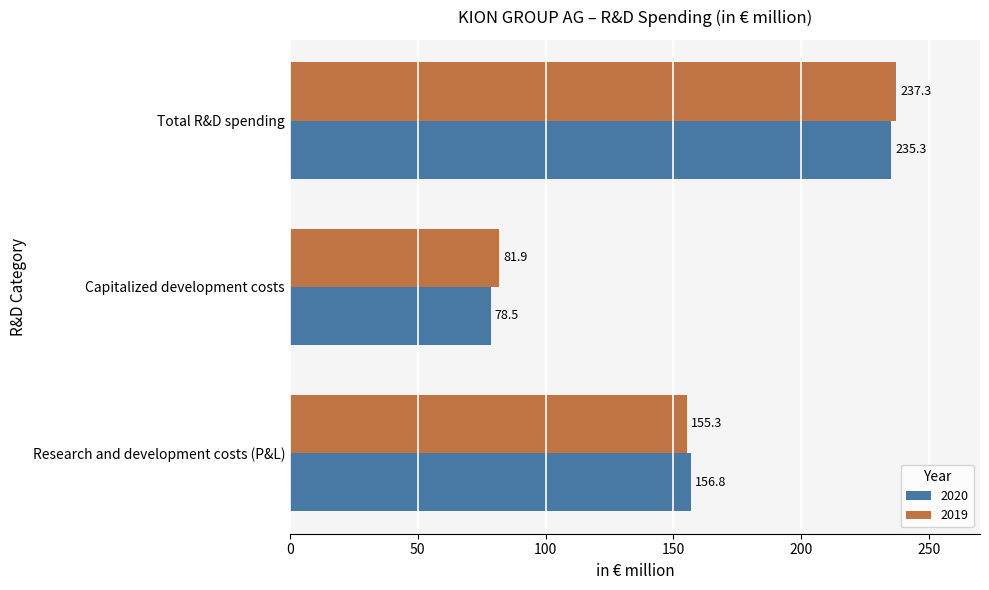

Which series has the largest total across all categories?

2019